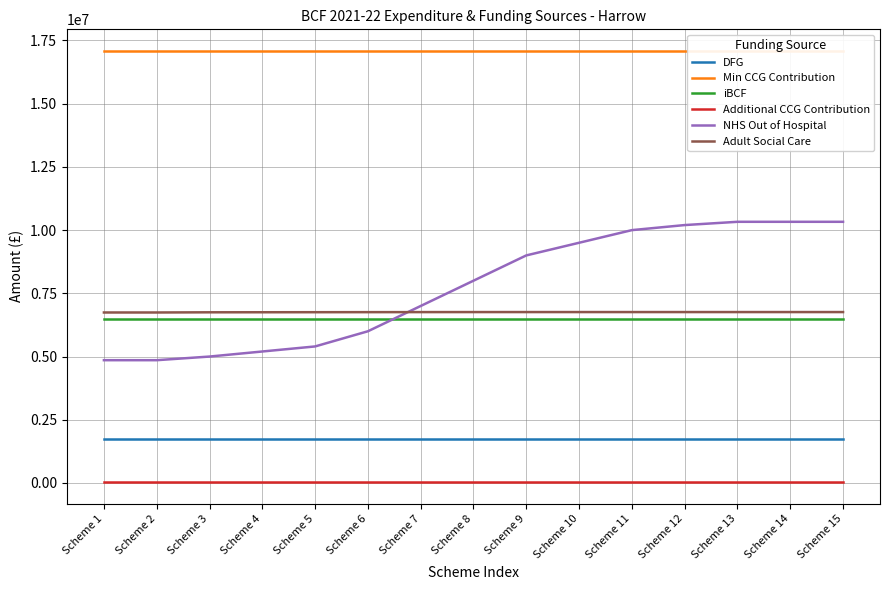

How many values in the Adult Social Care series are below 6759000?

7